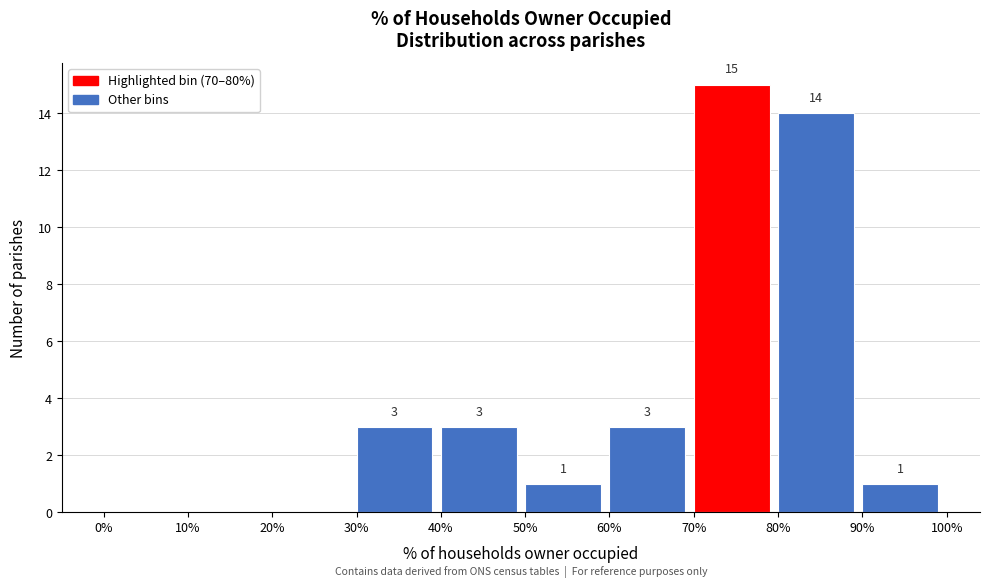

Which range on the x-axis has the tallest bar?

70% to 80%